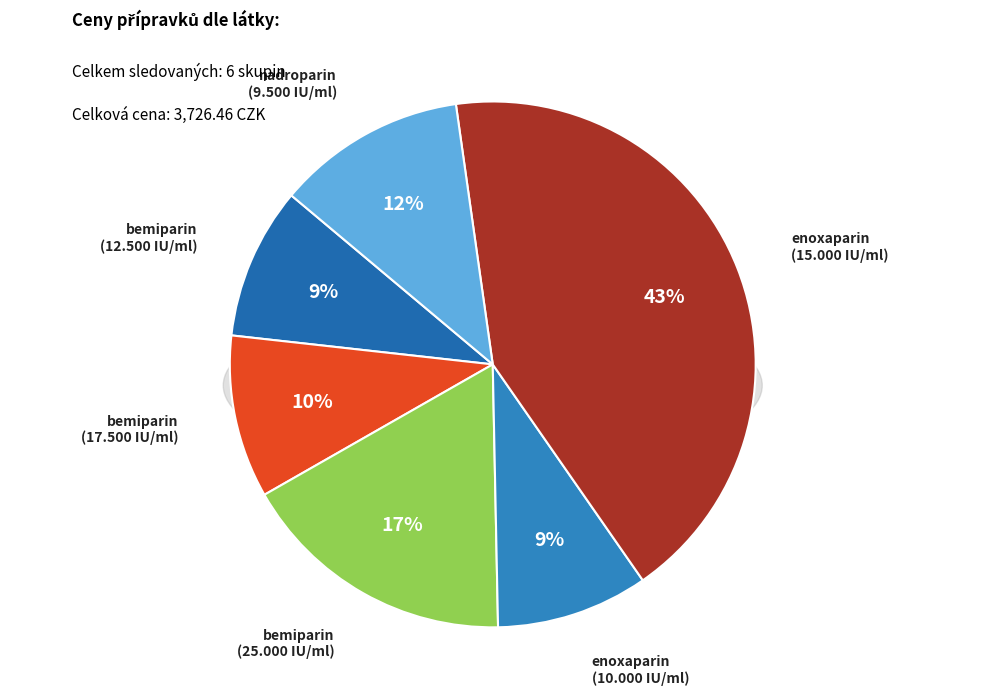

Which category has the biggest portion of the pie?

enoxaparin (vysokodávkový 15.000 IU/ml)